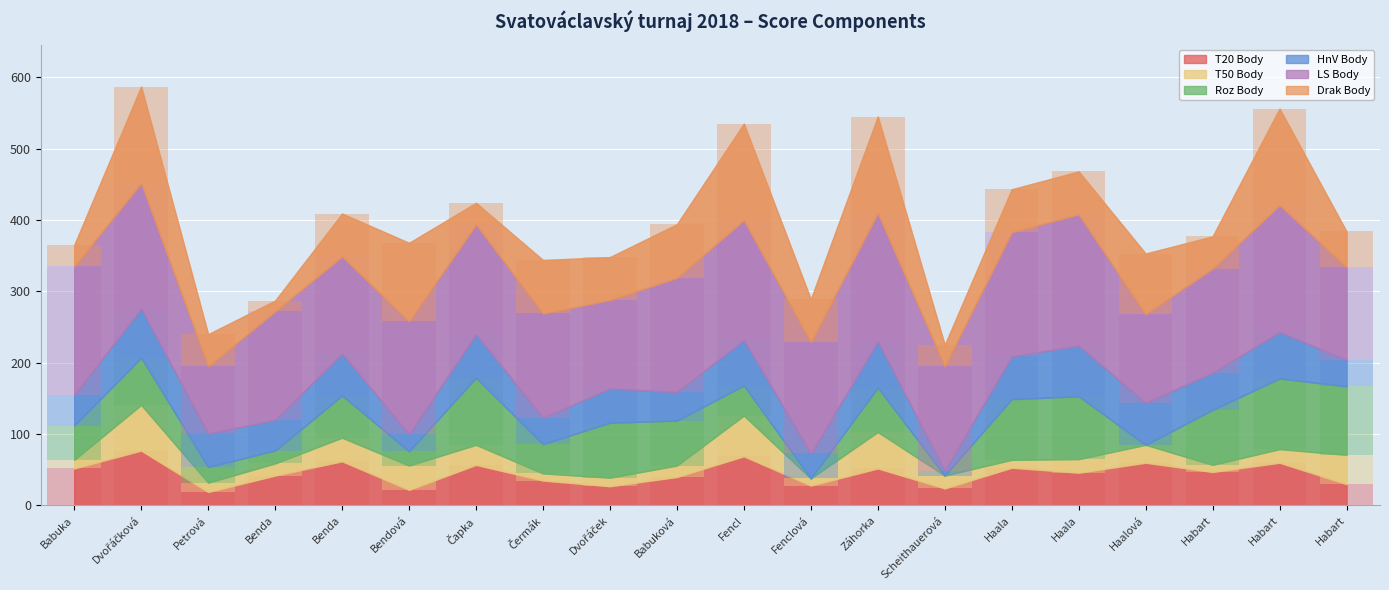

Does the chart contain stacked bars?

No